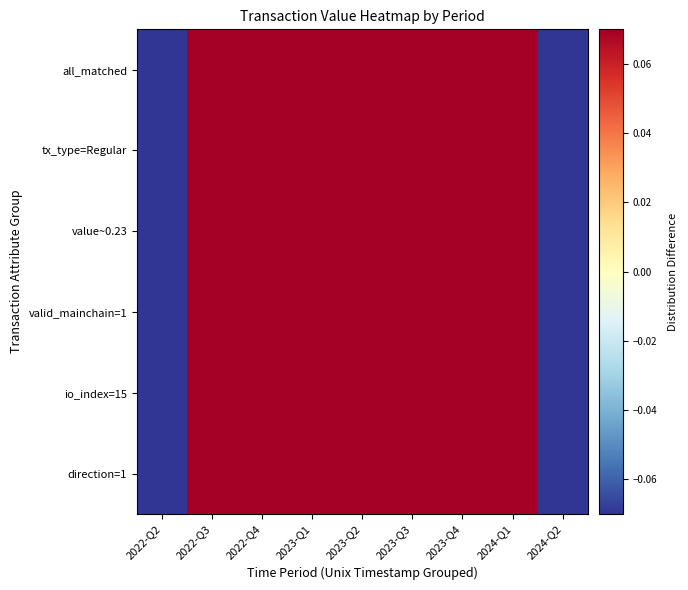

Which has a higher value, 2023-Q2 or 2024-Q1?

2023-Q2